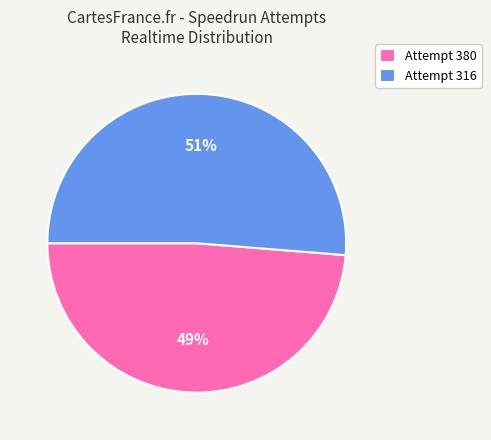

What percentage is the Attempt 380 slice, to the nearest percent?

49%